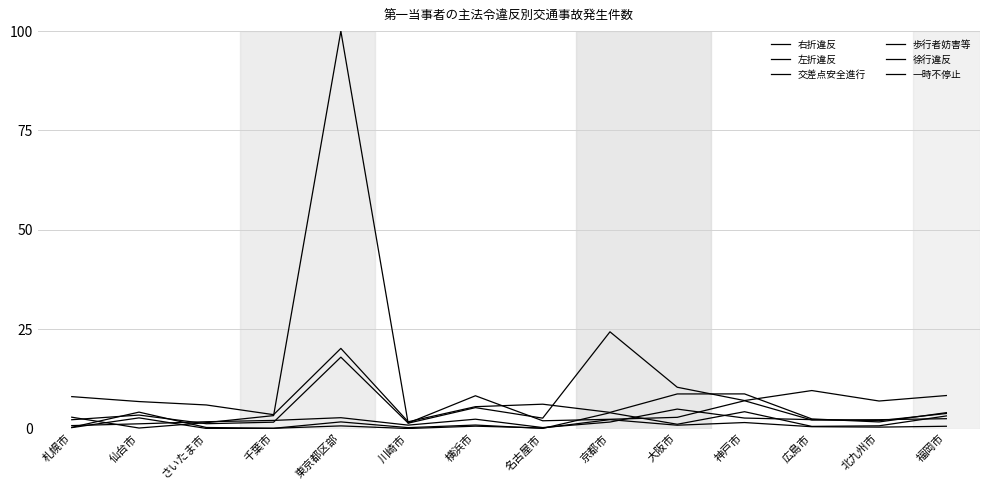

Which series has the widest spread of values?

交差点安全進行